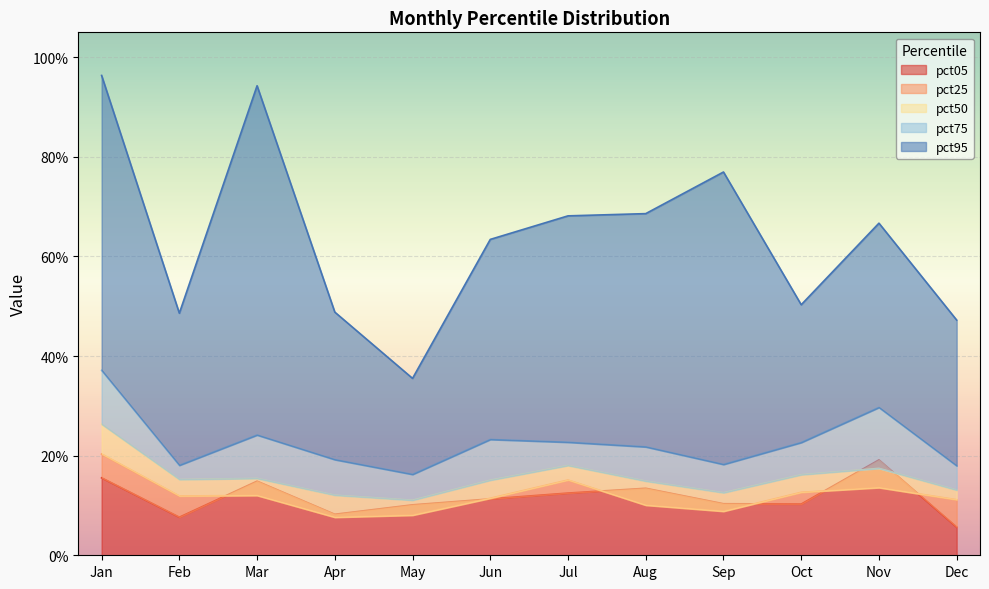

Where is the first local minimum for pct75?

Feb